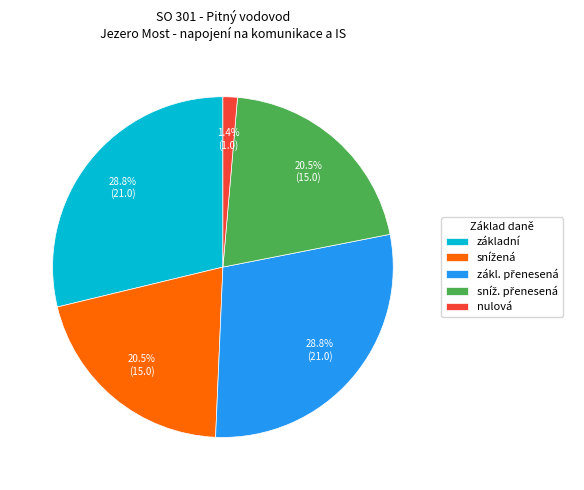

Does nulová represent more than half of the total?

No